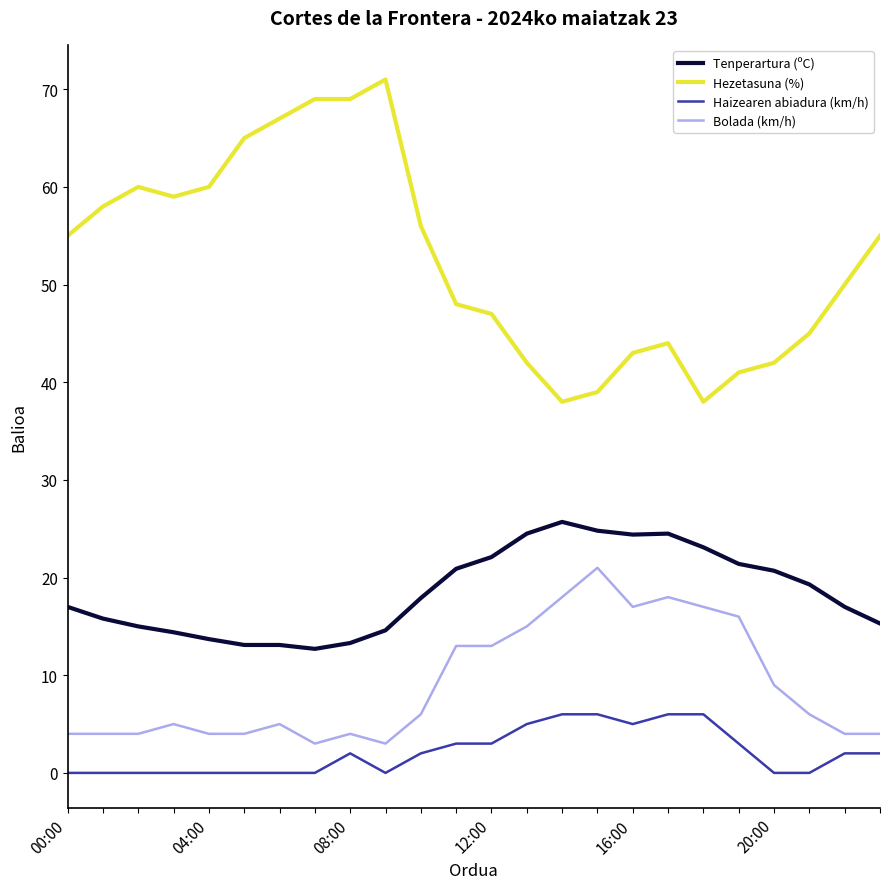

Does the chart have visible grid lines?

No